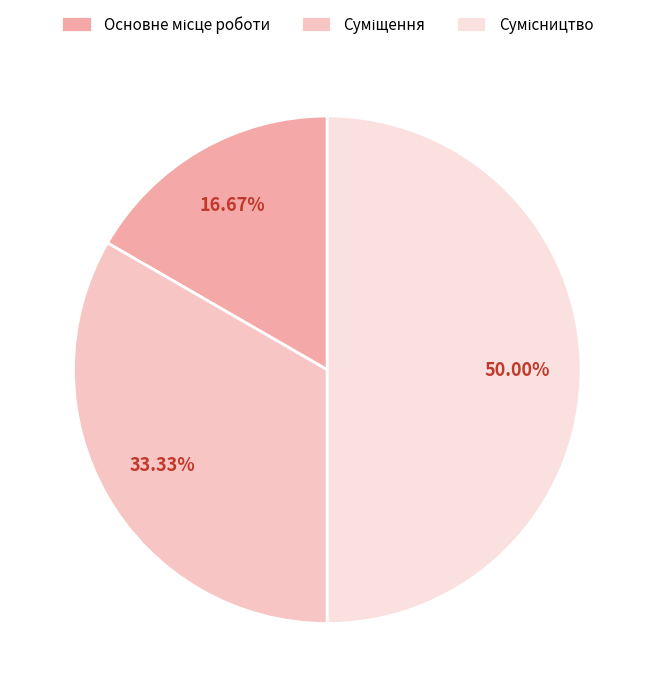

Does any single category account for the majority?

No